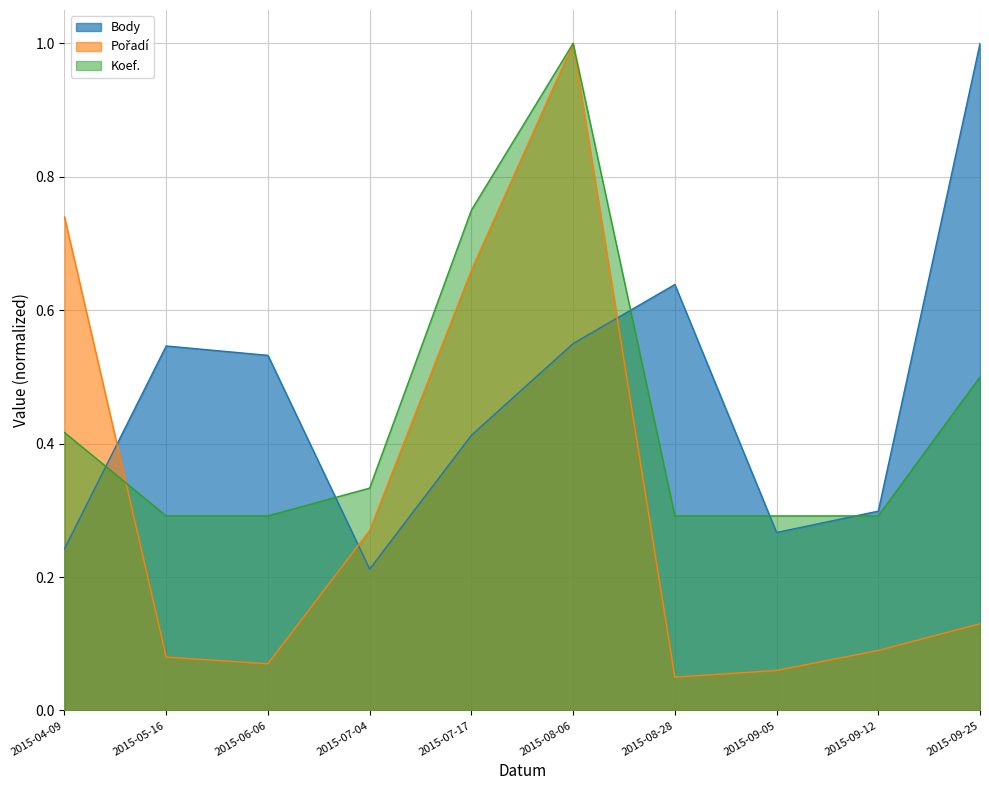

What position from the right is 2015-09-05?

3